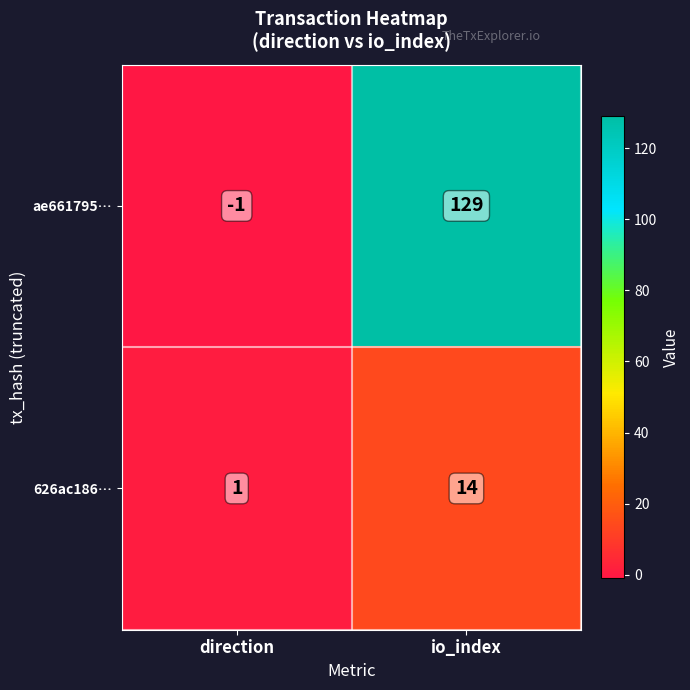

What is the average value of the ae661795… series?

64